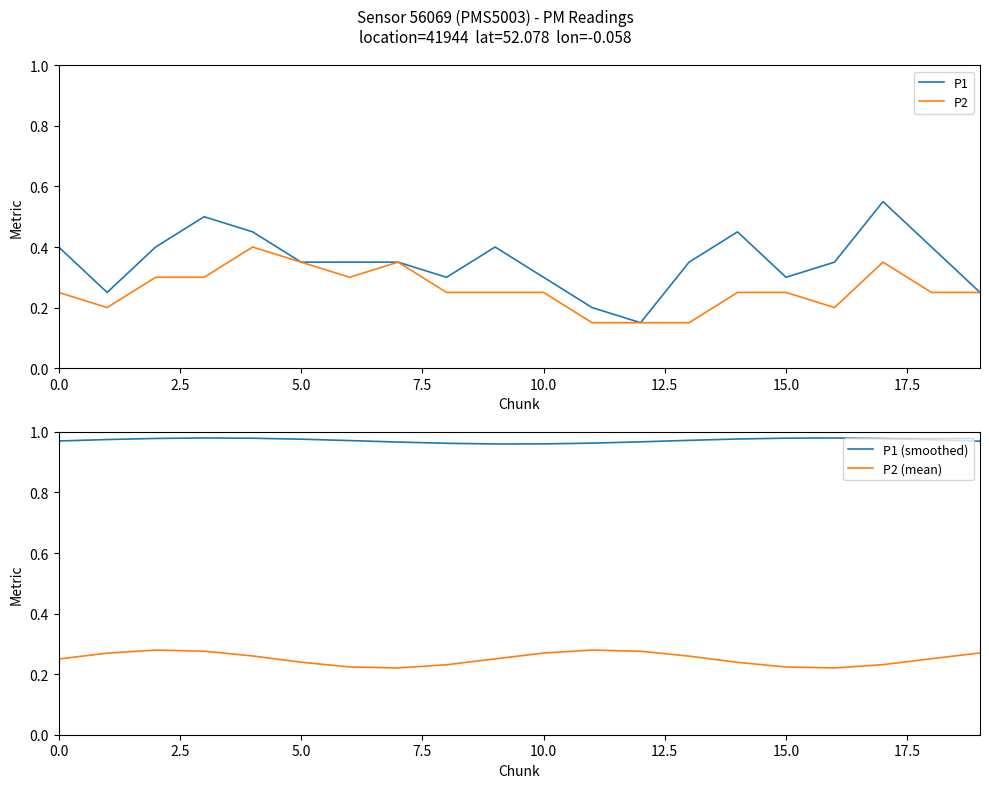

What is the greatest value displayed?

1.0